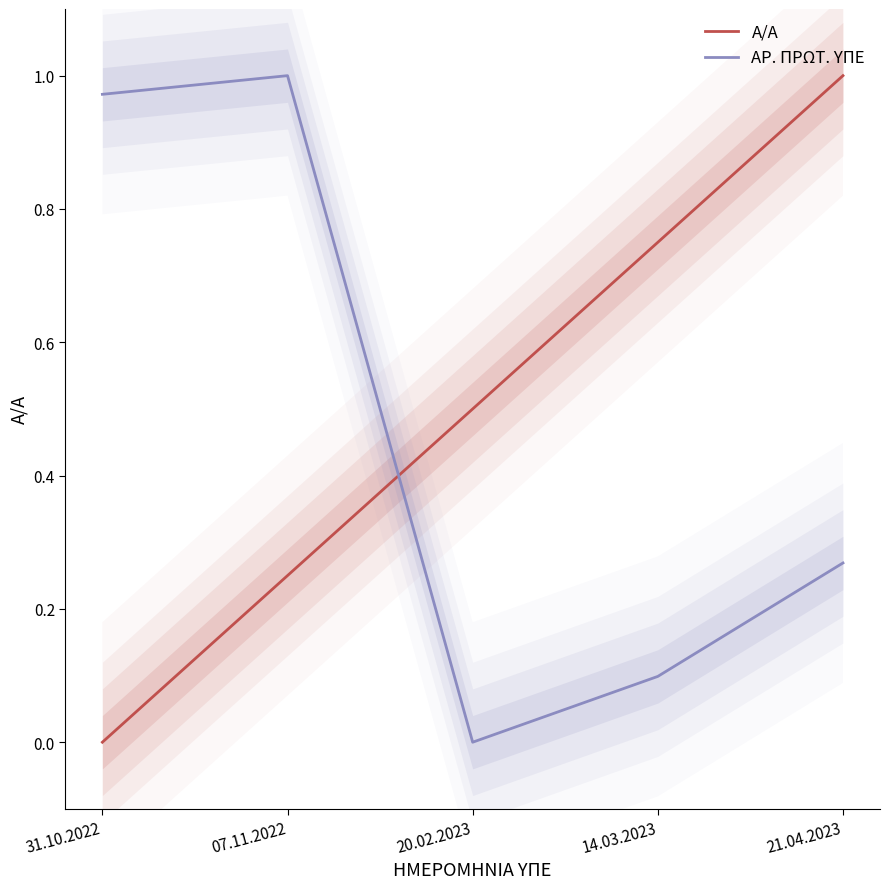

Between 14.03.2023 and 21.04.2023, which is larger?

21.04.2023